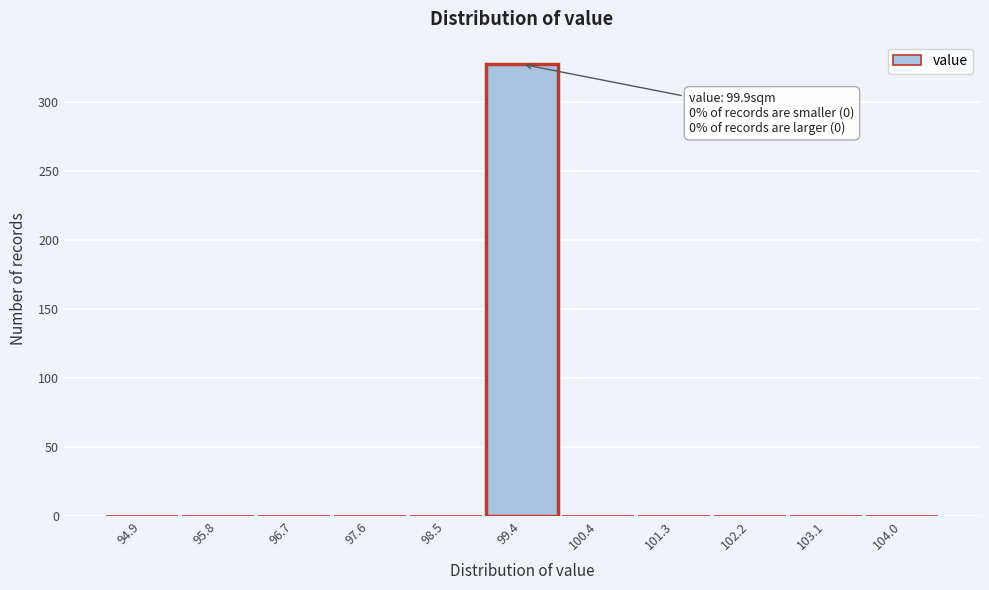

Reading left to right, list all the values displayed in this chart.

94.9=0	95.8=0	96.7=0	97.6=0	98.5=0	99.4=327	100.4=0	101.3=0	102.2=0	103.1=0	104.0=0